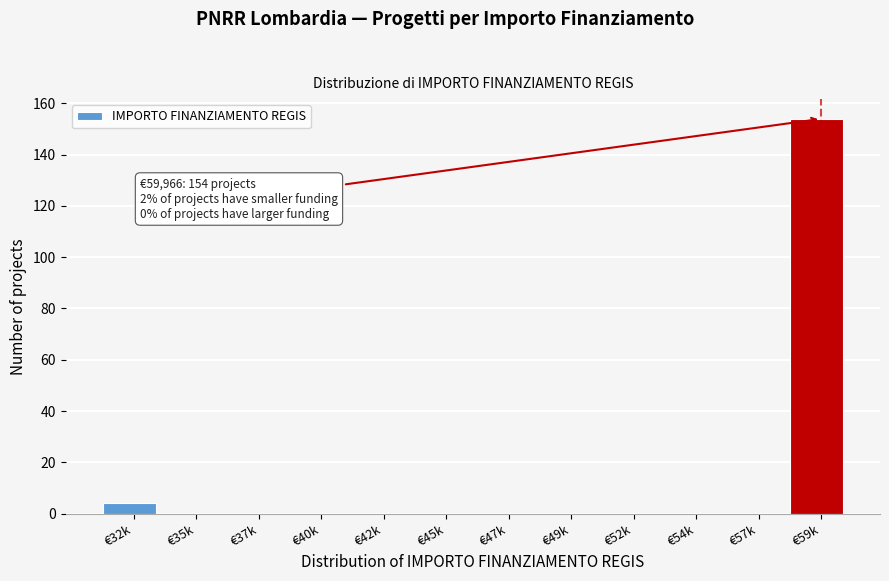

Reading left to right, extract all data points from this chart.

€32k=4	€35k=0	€37k=0	€40k=0	€42k=0	€45k=0	€47k=0	€49k=0	€52k=0	€54k=0	€57k=0	€59k=154